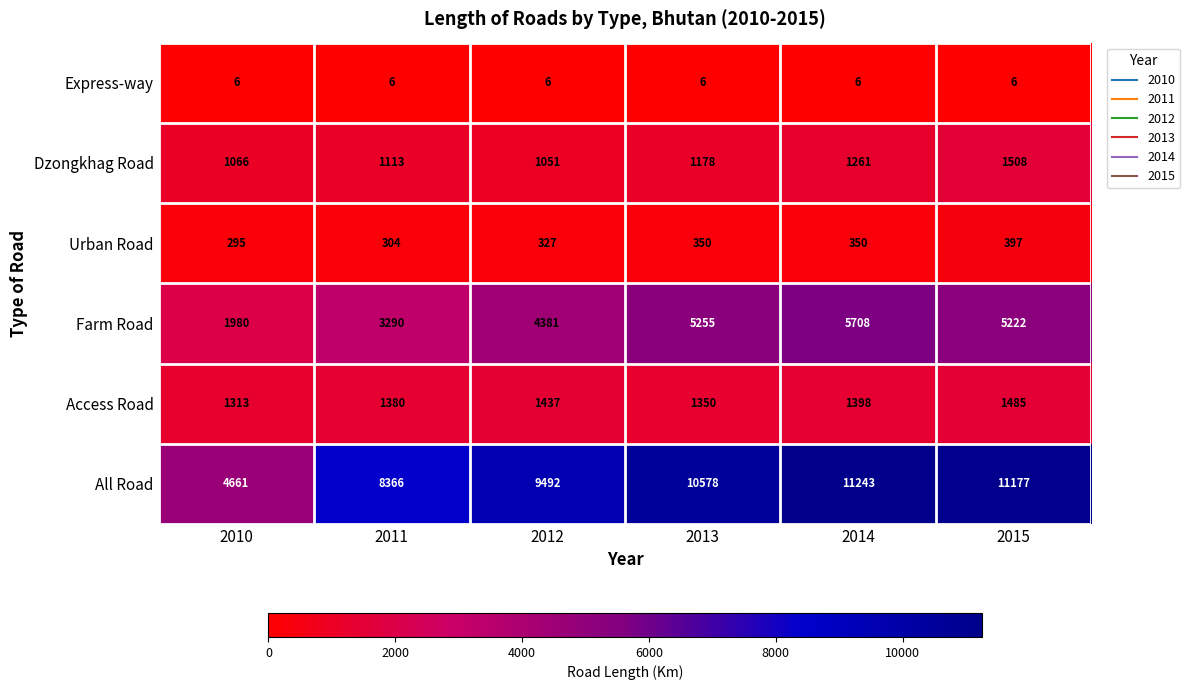

Between 2010 and 2011, which series saw the biggest shift?

All Road